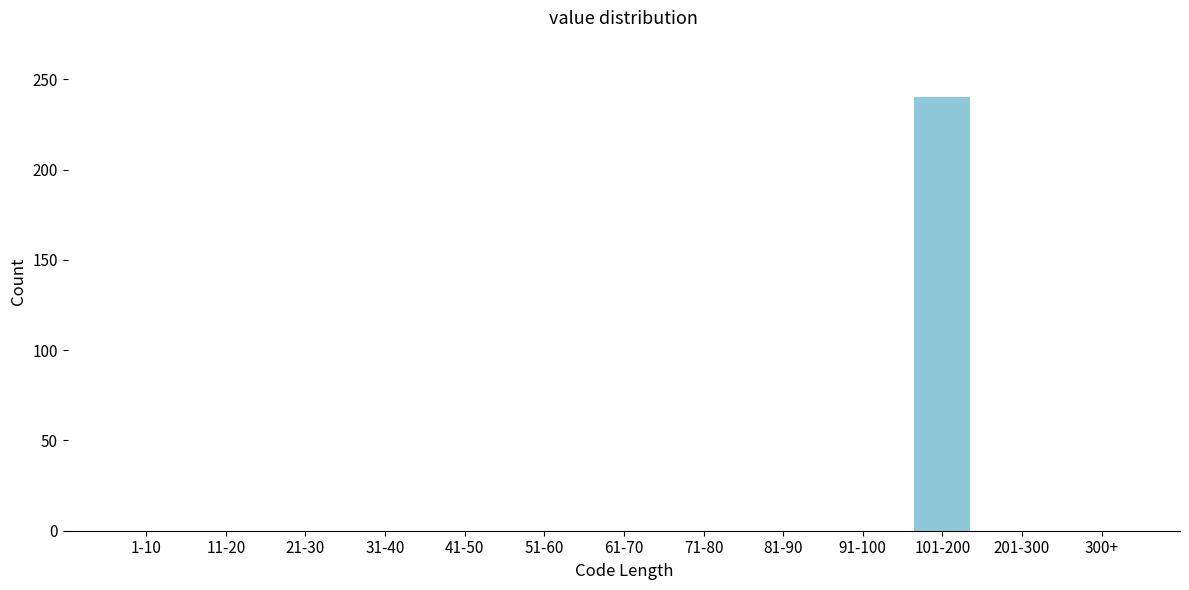

Reading left to right, what are all the values shown in this chart?

1-10=0	11-20=0	21-30=0	31-40=0	41-50=0	51-60=0	61-70=0	71-80=0	81-90=0	91-100=0	101-200=240	201-300=0	300+=0